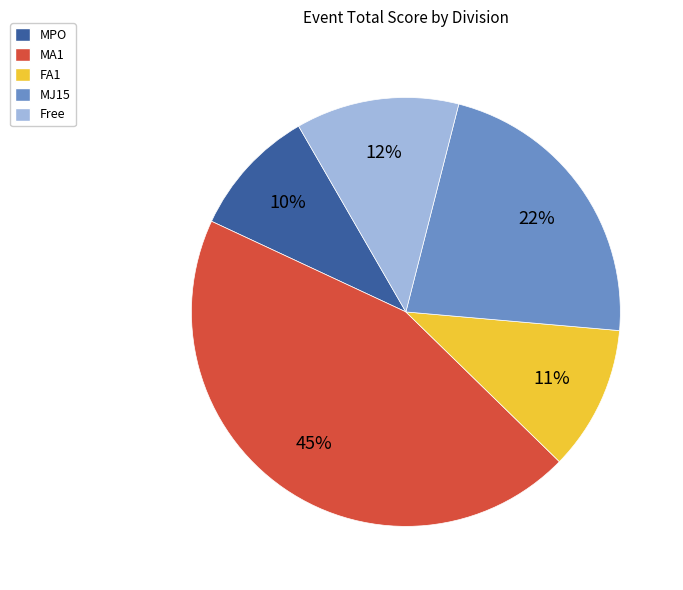

Is there any slice that represents more than half of the pie?

No